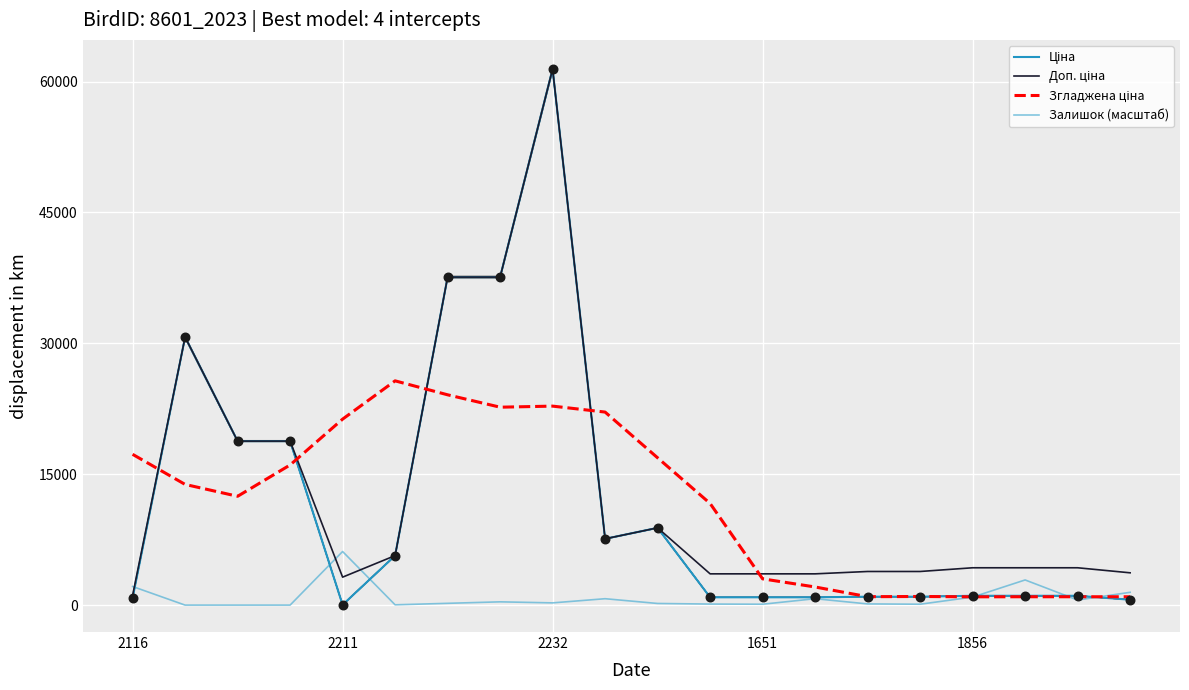

At how many categories does at least one series exceed 24351?

5